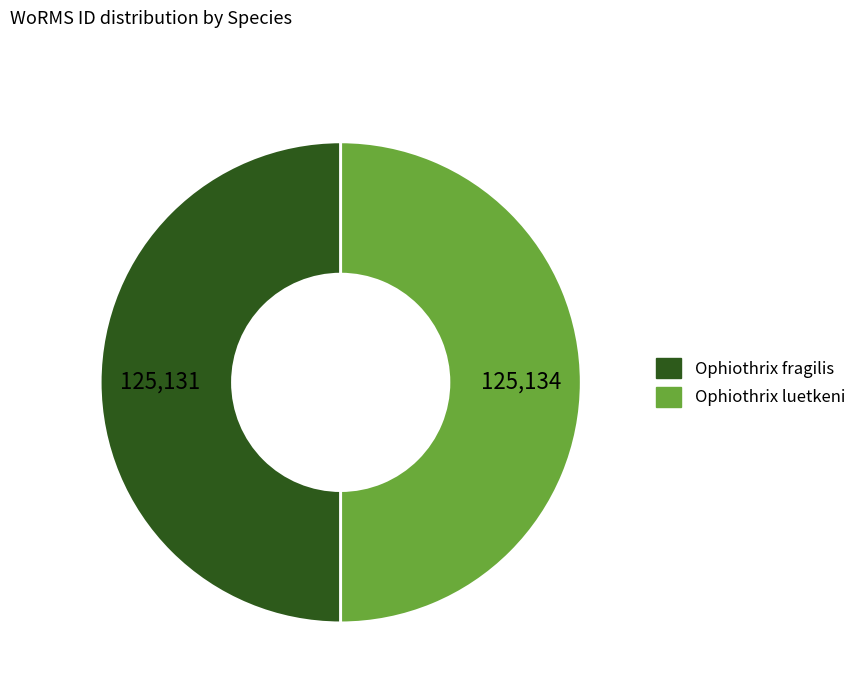

How many segments does this pie chart have?

2